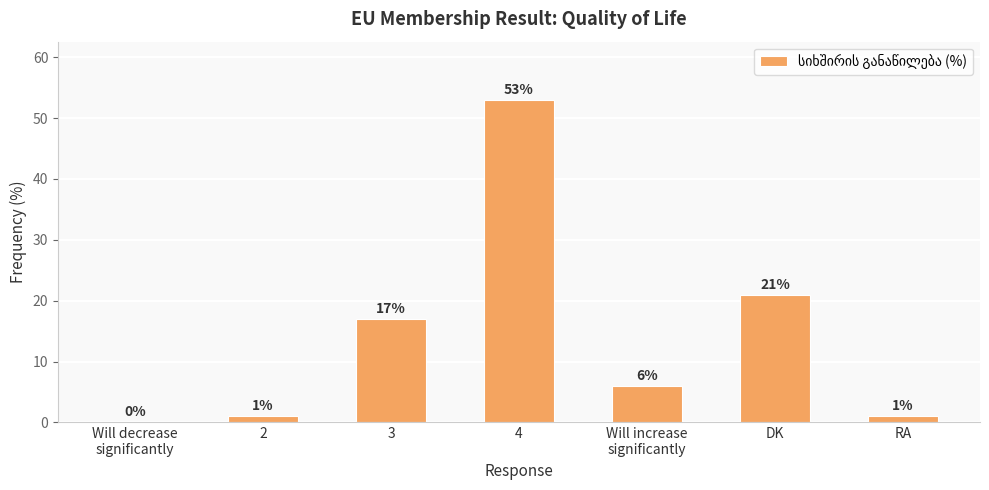

What is the average value?

14